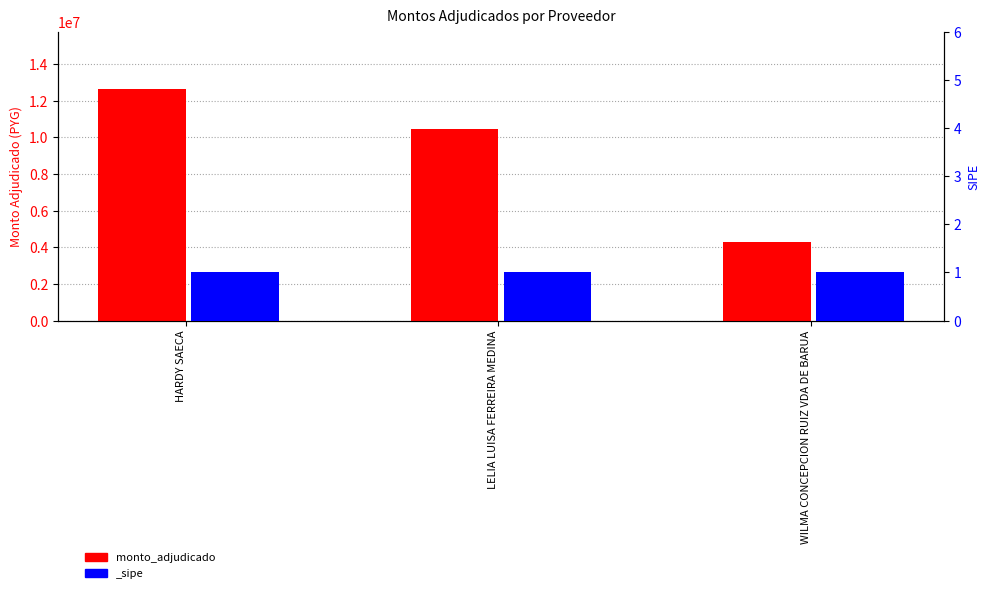

Are the bars horizontal?

No